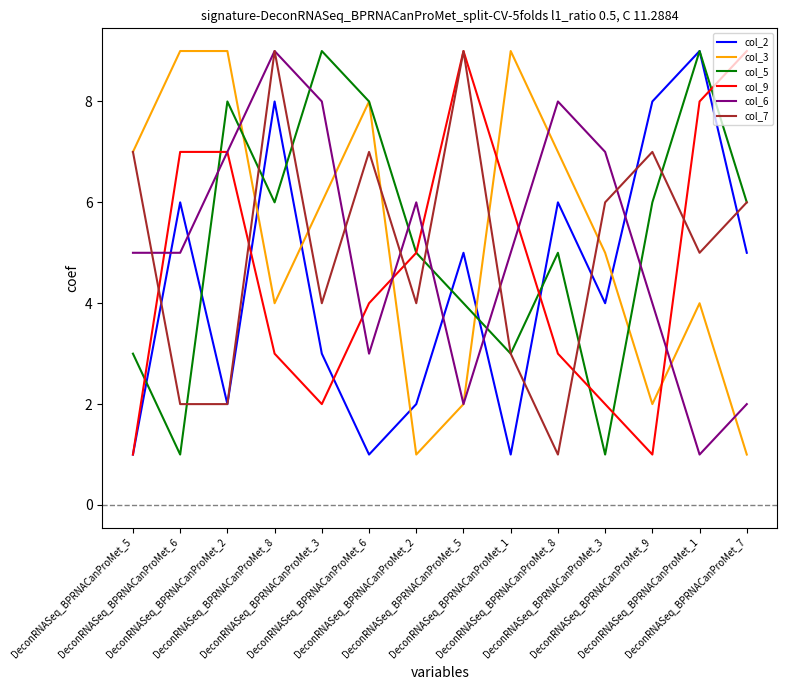

Does the chart have visible grid lines?

No